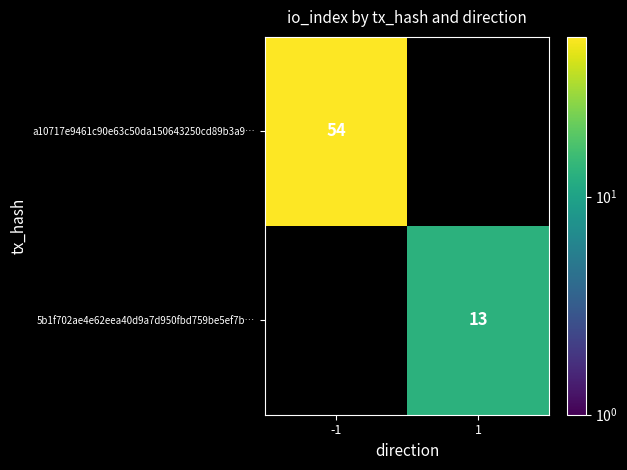

What is the greatest value displayed?

54